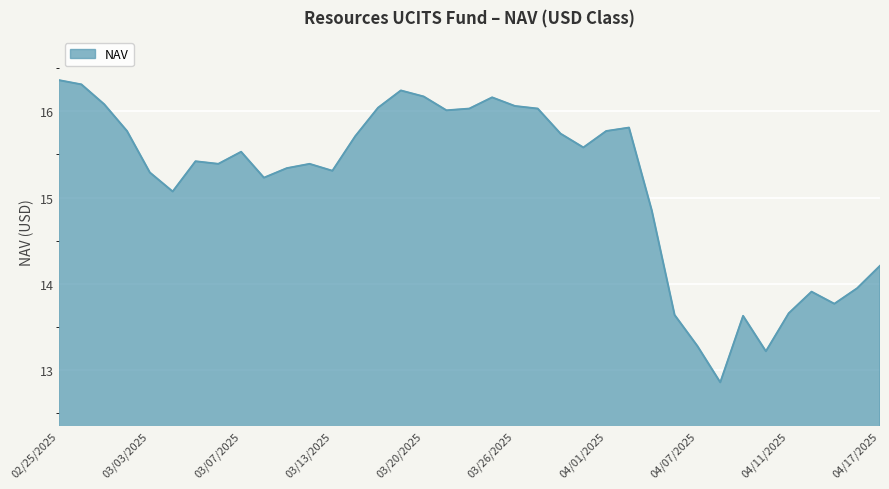

What is the minimum value shown in the chart?

12.9